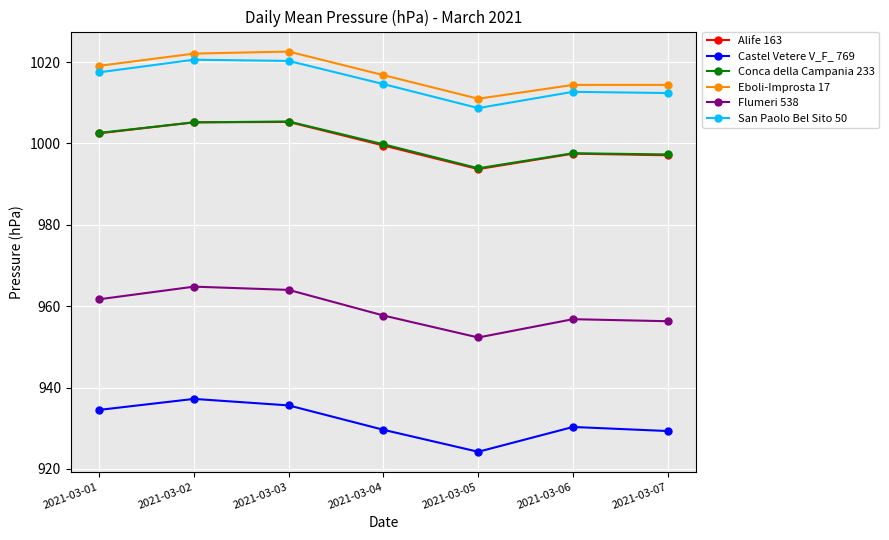

Is the value of Flumeri 538 at 2021-03-06 greater than the value of Conca della Campania 233 at 2021-03-02?

No